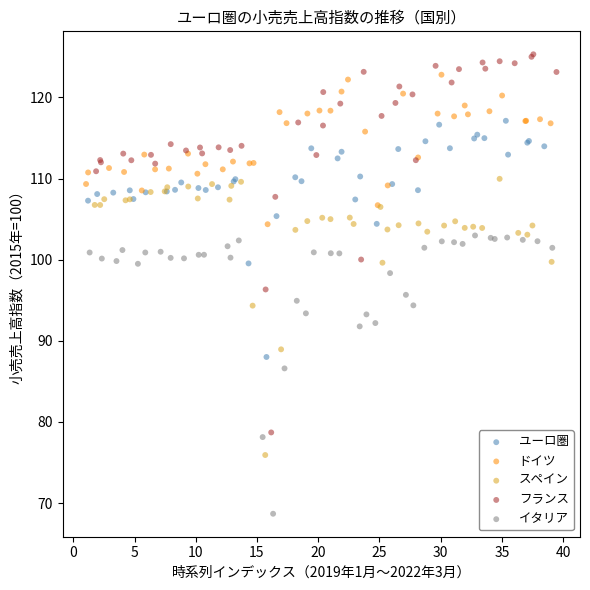

Which series contains the lowest Y value?

イタリア